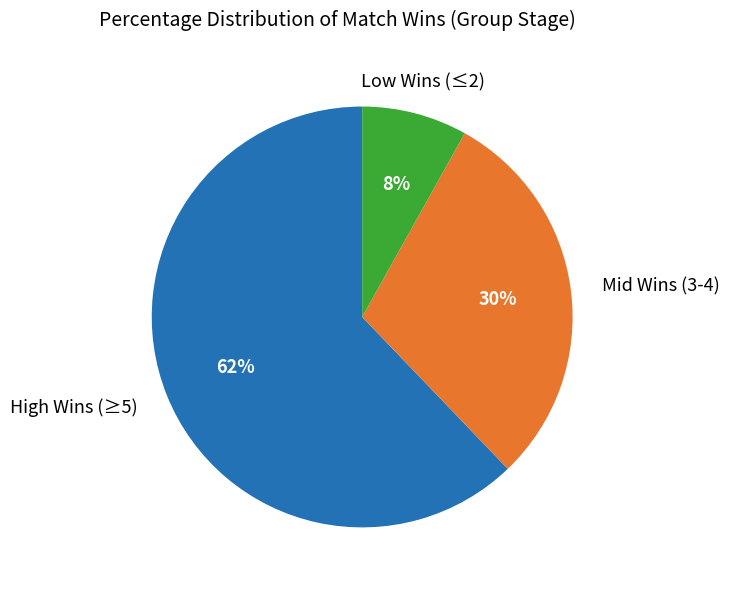

To the nearest percent, what percentage of the pie is Low Wins (≤2)?

8%